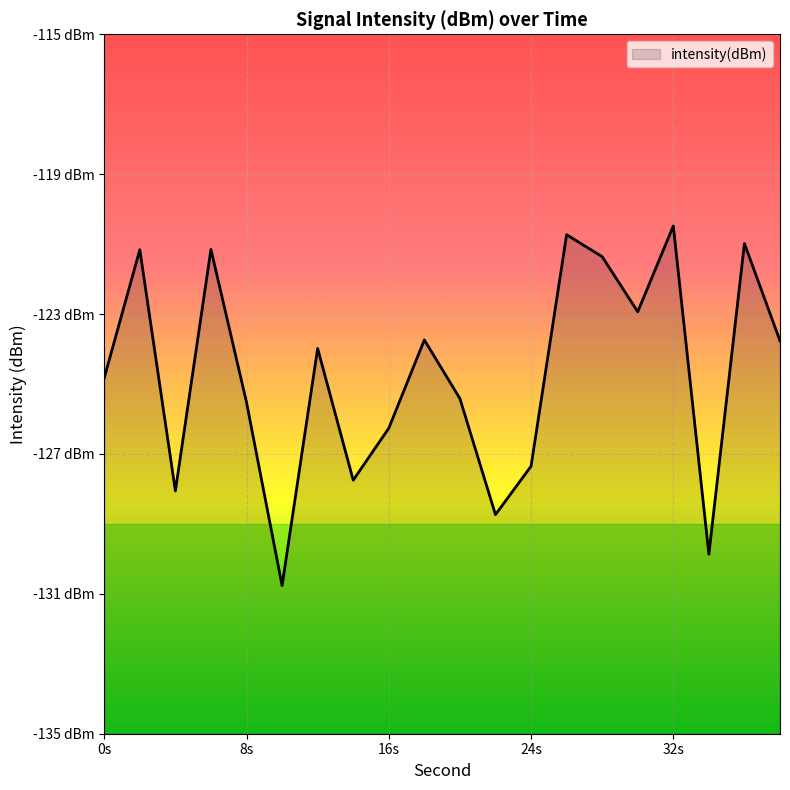

Where is the first local minimum?

4